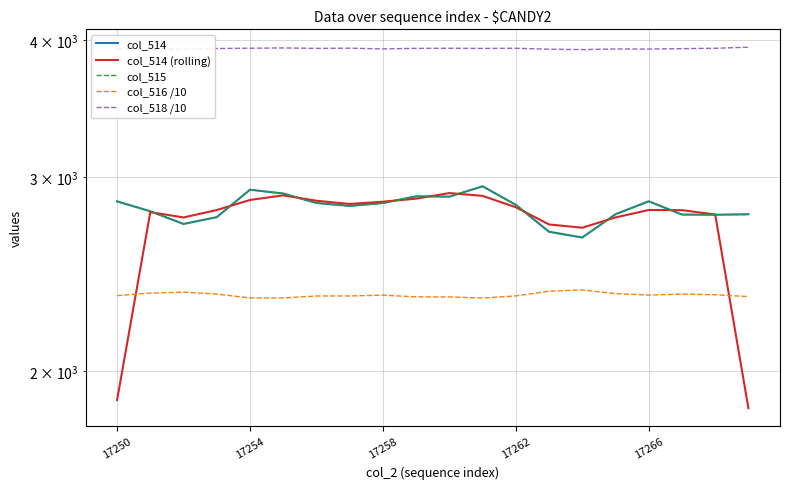

What is the smallest value displayed?

1850.3